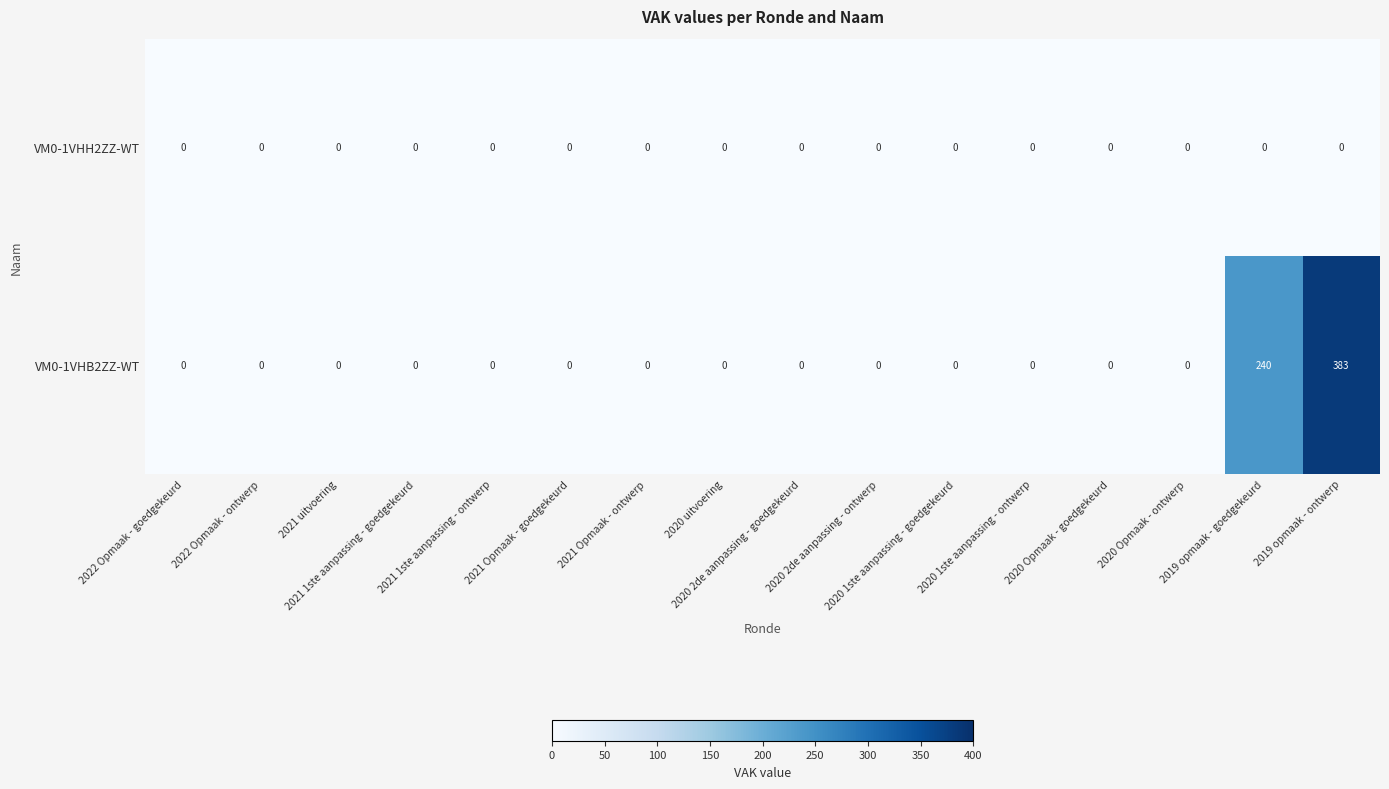

What is the maximum value shown in the chart?

383